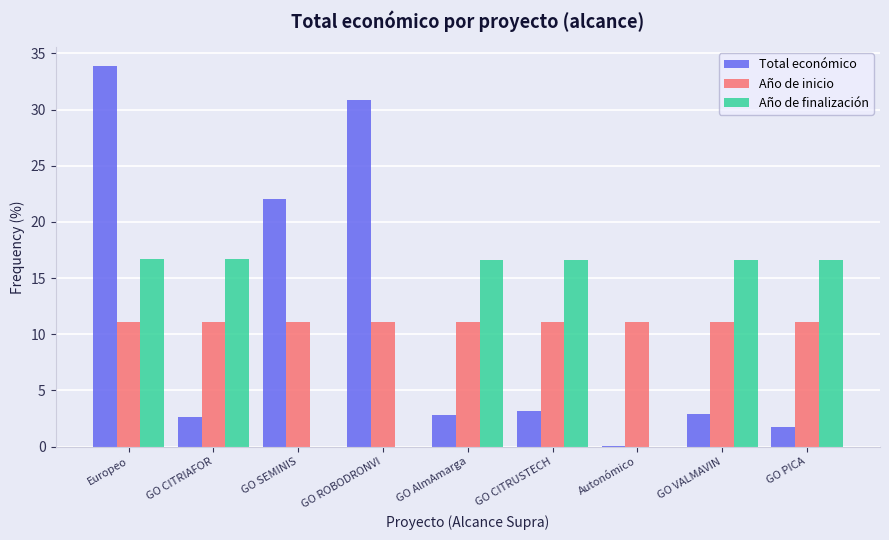

The value of Total económico at Europeo is 22.0. True or false?

False